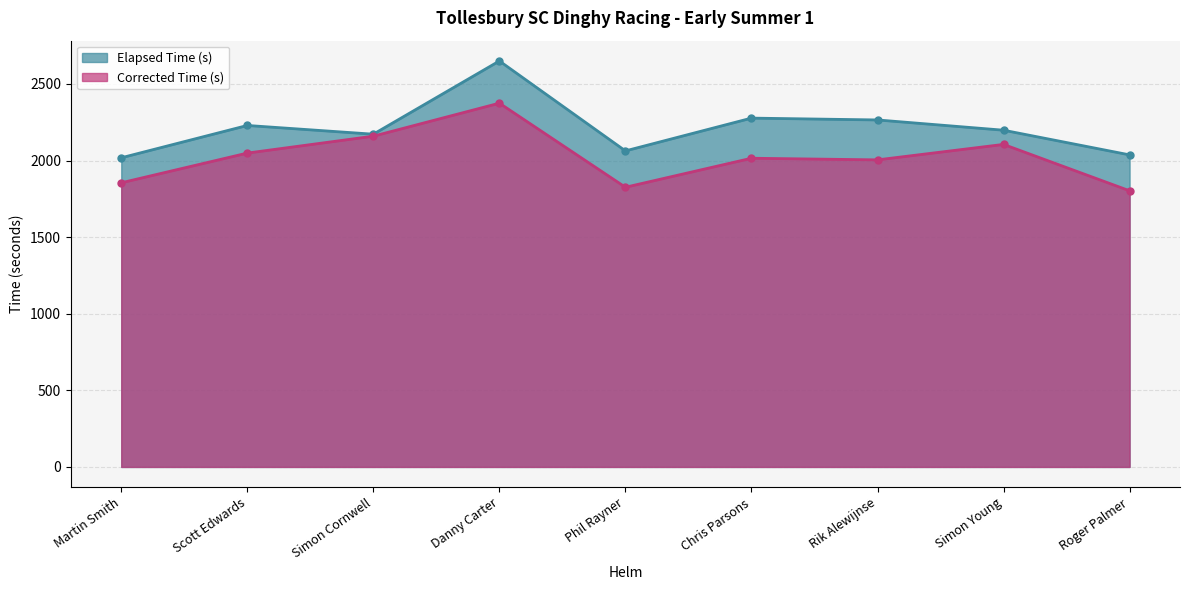

What is the smallest value displayed?

1802.7